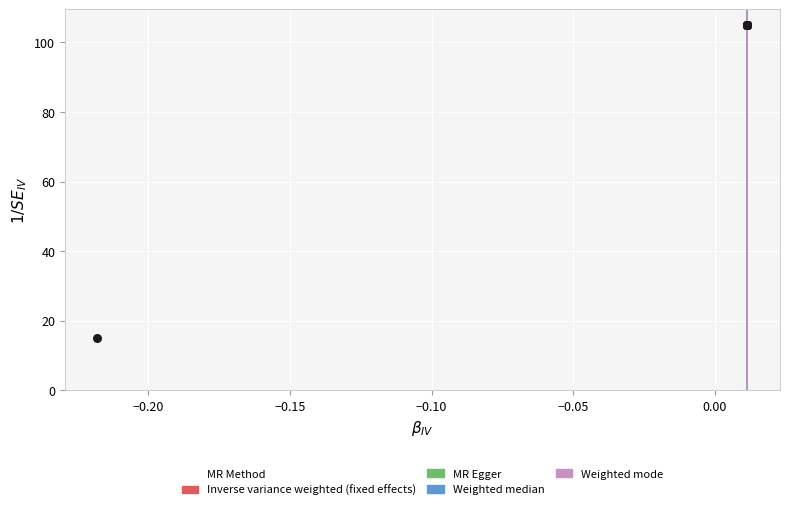

What Y value in the scatter plot is closest to 59?

15.0